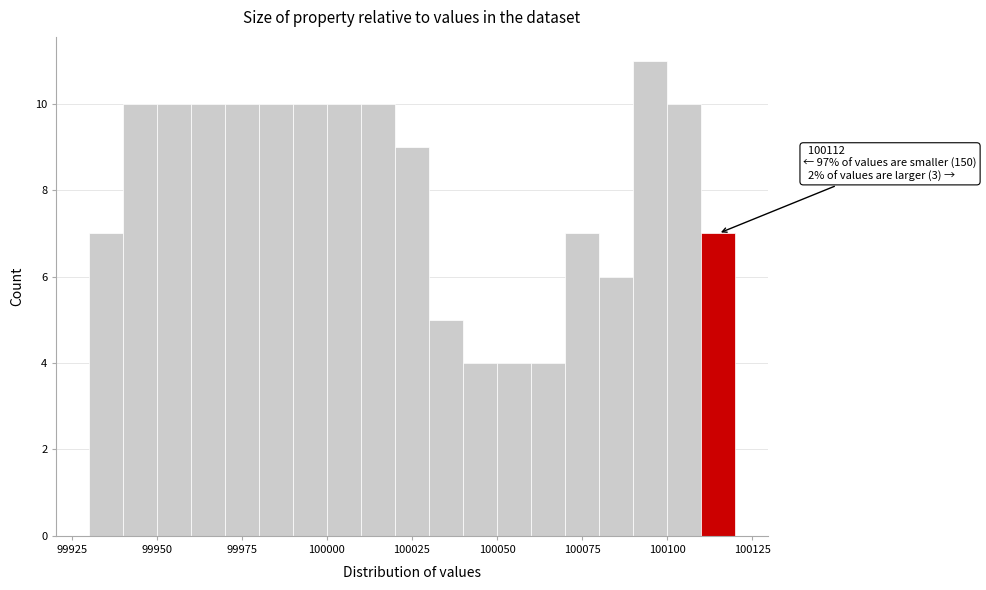

Around what value on the x-axis is the tallest bar? Give the approximate position of its centre, as read against the axis.

100095